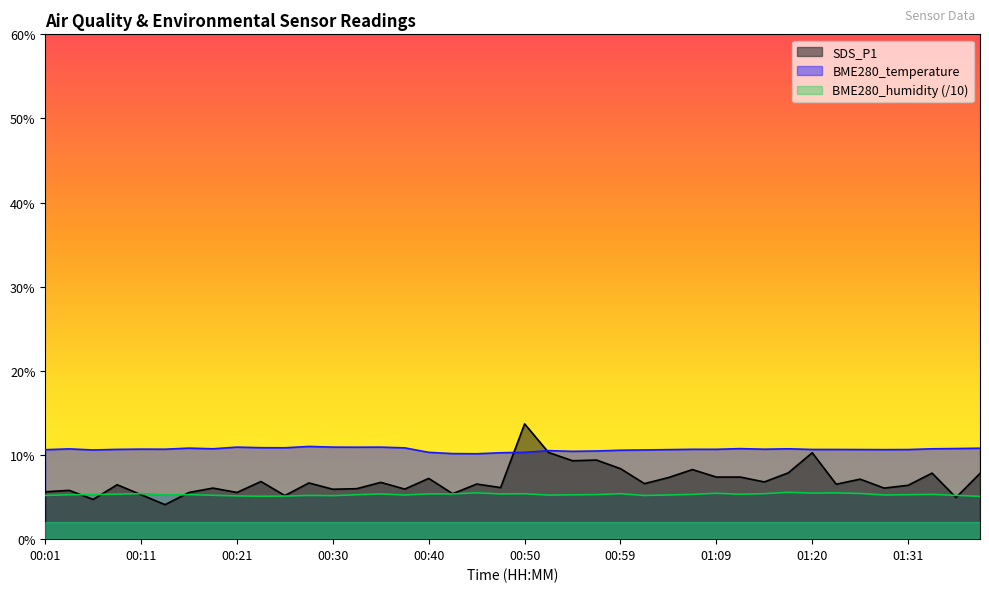

Which series changed the most between 00:16 and 01:07?

SDS_P1